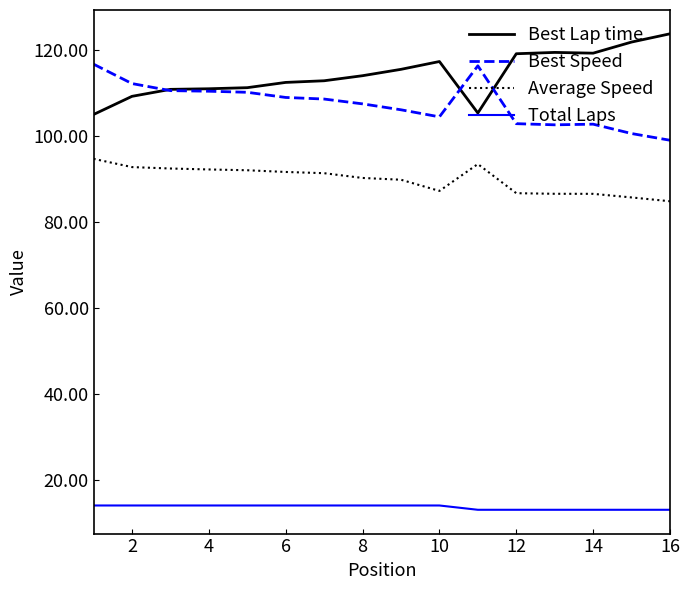

What is the maximum value shown in the chart?

123.7